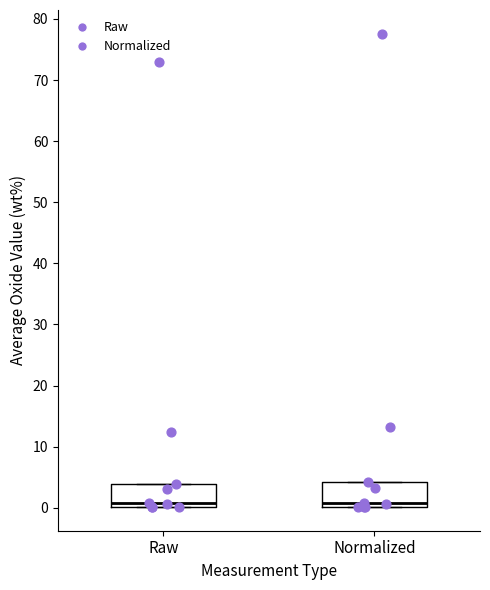

Reading left to right, transcribe this box plot: for each box, give where its median line is, the range the box spans, and where its two whiskers end, as read against the y-axis. The values are not printed on the chart, so give them approximately, as read against the axis.

Raw: median 1, box 0 to 4, whiskers 0 to 4
Normalized: median 1, box 0 to 4, whiskers 0 to 4